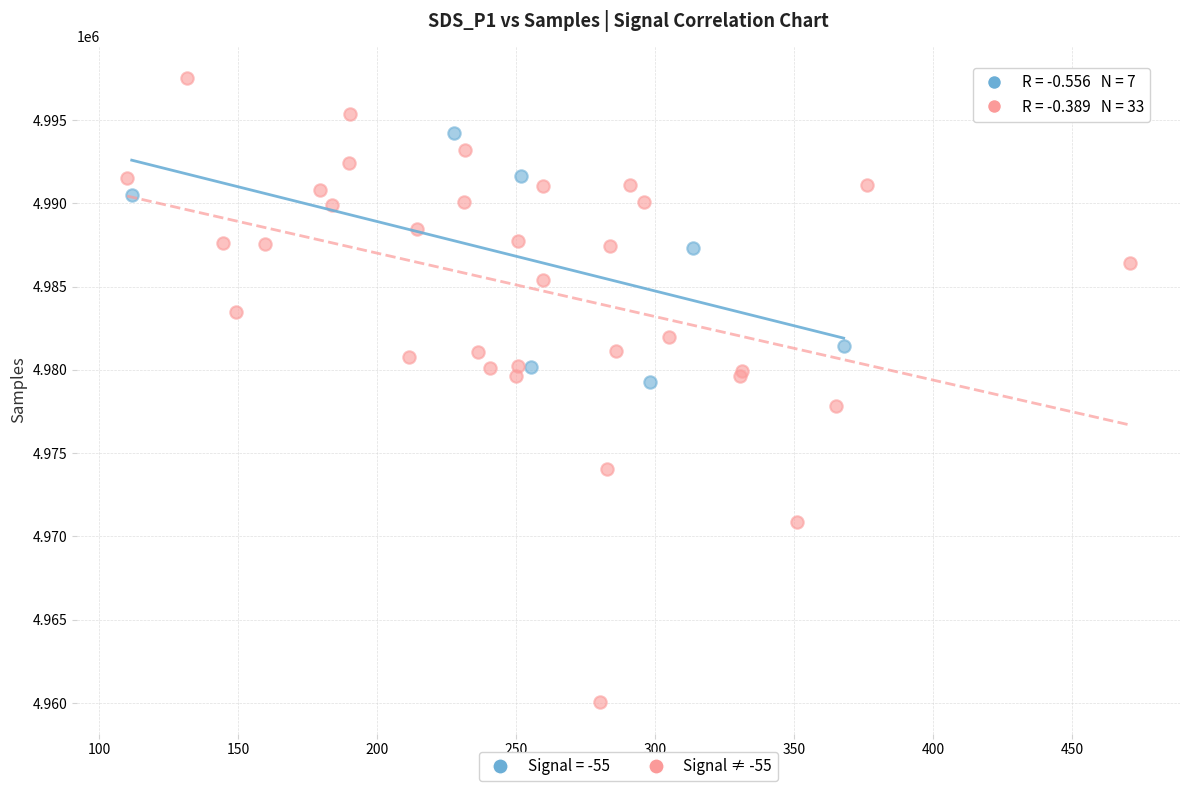

Which series has the widest spread of Y values?

Signal ≠ -55